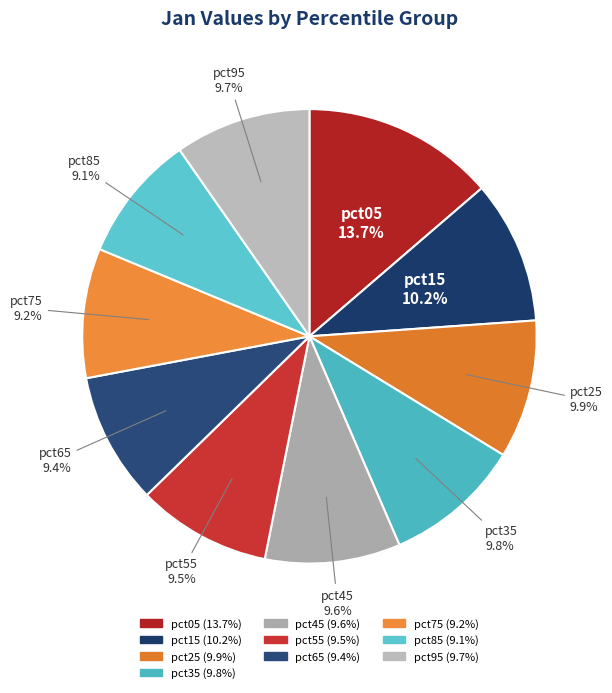

What is the ratio of the value at pct55 to the value at pct75?

1.0